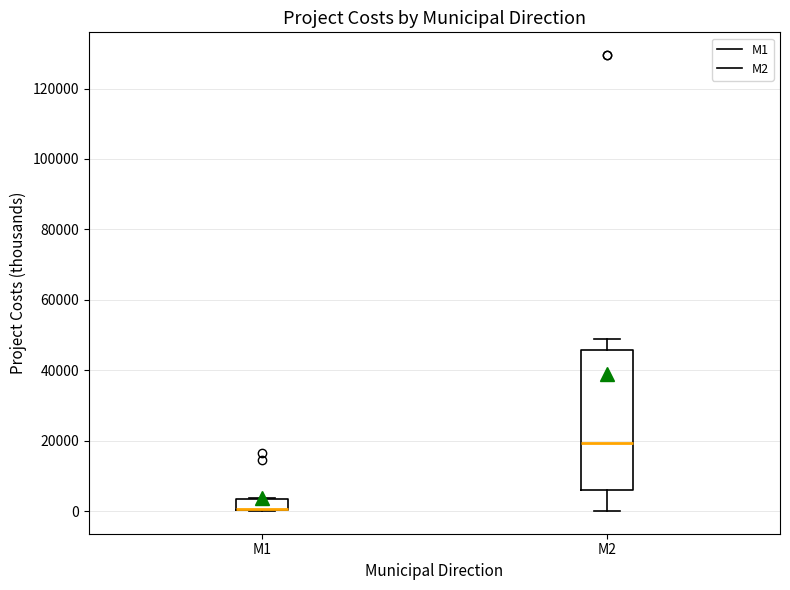

Reading left to right, transcribe this box plot: for each box, give where its median line is, the range the box spans, and where its two whiskers end, as read against the y-axis. The values are not printed on the chart, so give them approximately, as read against the axis.

M1: median 0 (drawn on the box's lower edge), box 0 to 4000, whiskers 0 to 4000
M2: median 20000, box 6000 to 46000, whiskers 0 to 48000